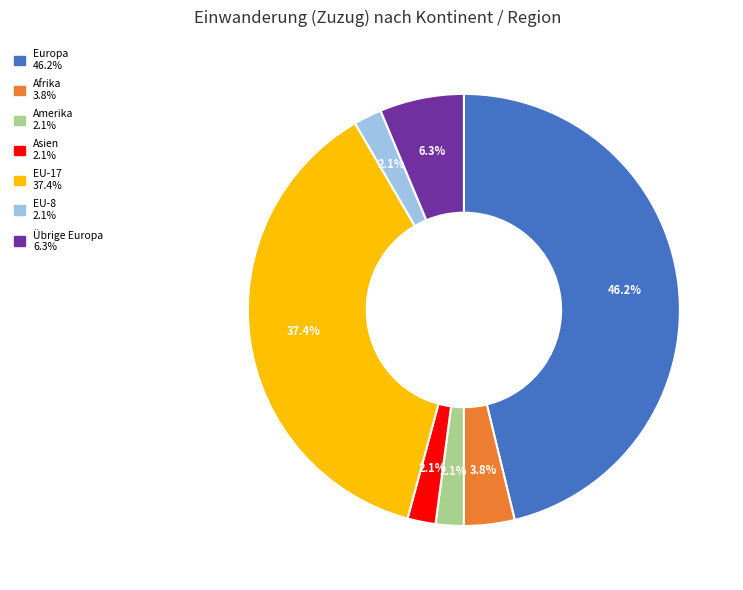

What percentage do EU-17 and Europa together represent?

83.6%